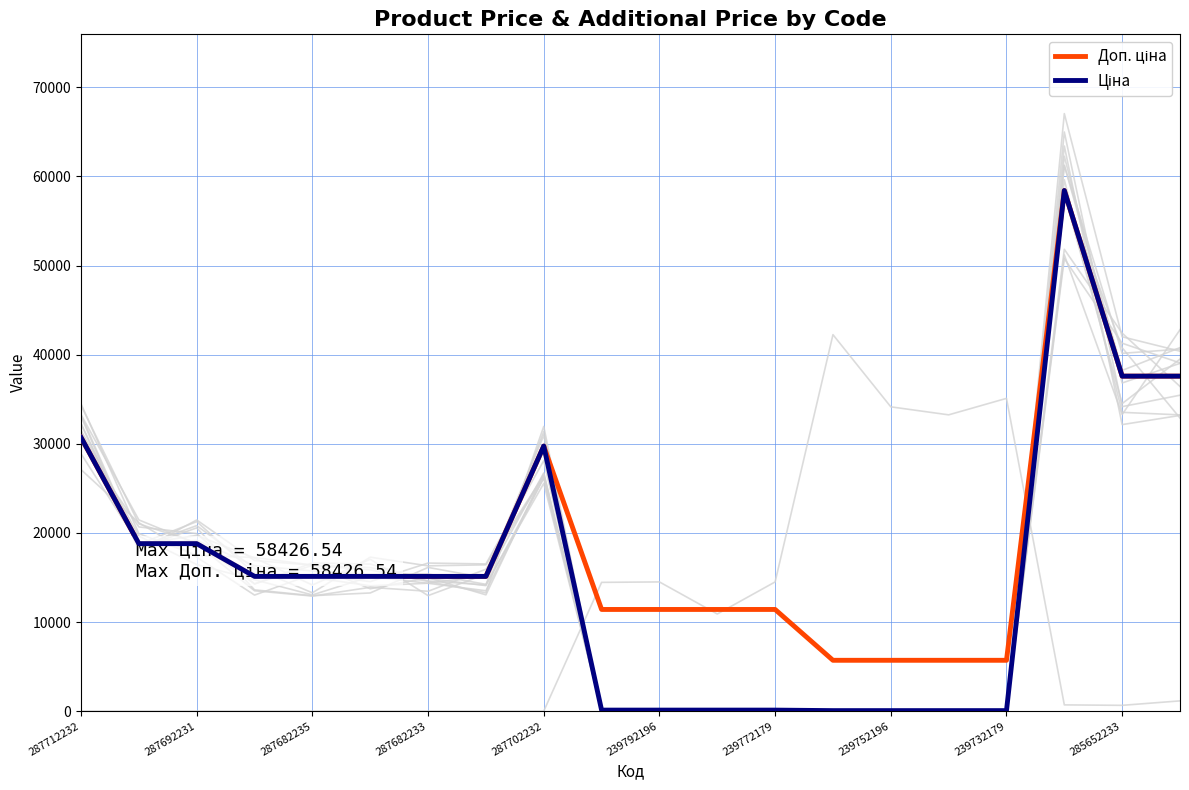

Does the chart display data point markers on the line(s)?

No